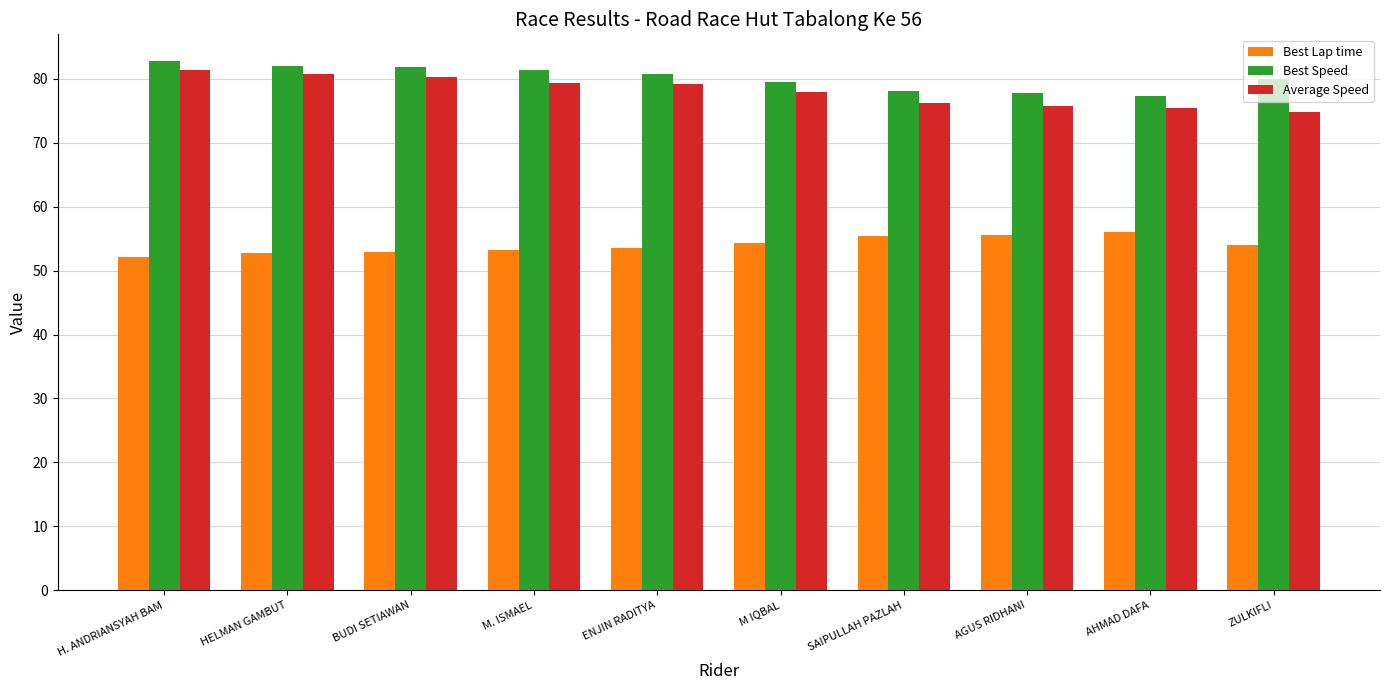

What are all the series names shown in the legend?

Best Lap time, Best Speed, Average Speed